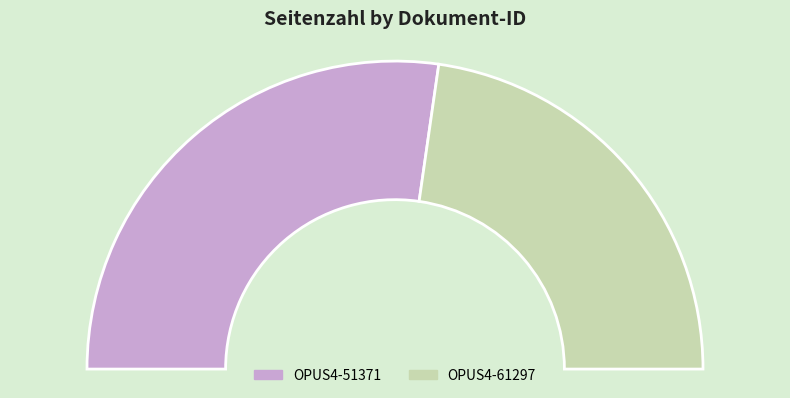

Does OPUS4-51371 represent more than half of the total?

Yes